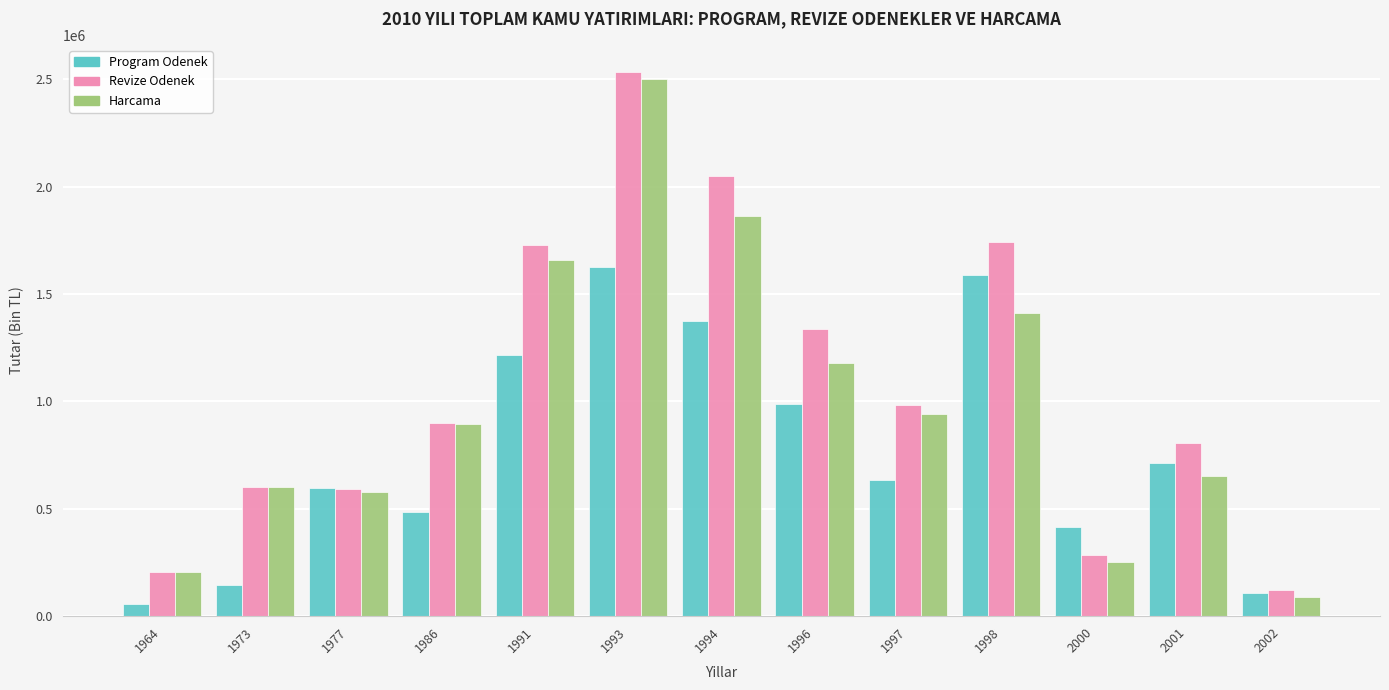

What is the sum of the Revize Odenek values at 2000 and 1994?

2332158